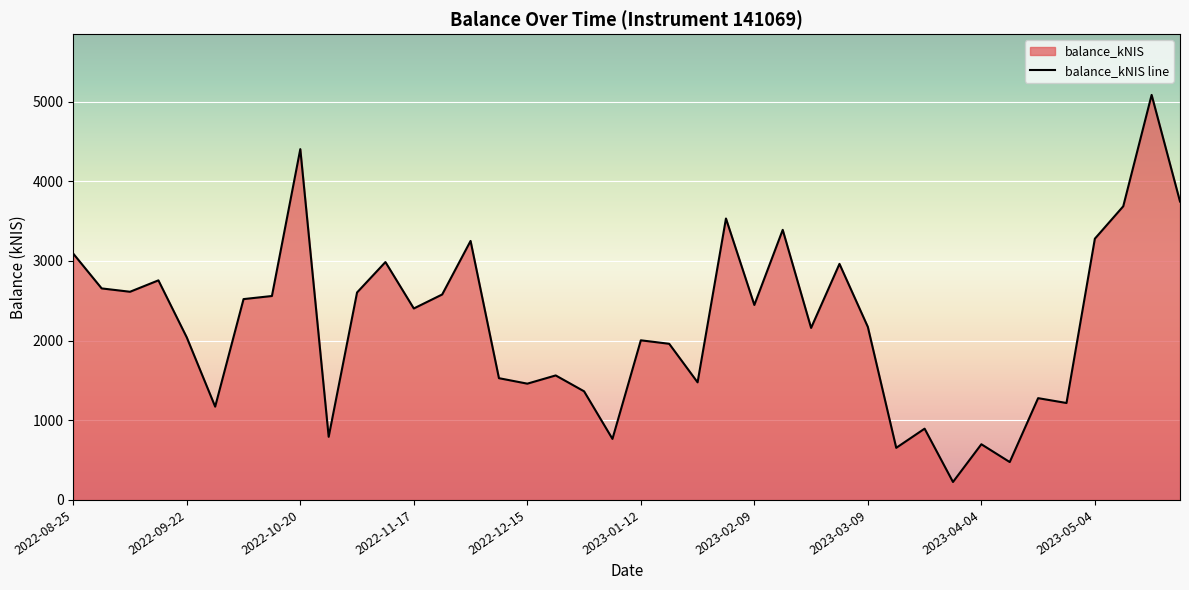

List the labels in order of value, smallest first.

2023-03-30, 2023-04-13, 2023-03-16, 2023-04-04, 2023-01-05, 2022-10-27, 2023-03-23, 2022-09-29, 2023-04-27, 2023-04-20, 2022-12-29, 2022-12-15, 2023-01-26, 2022-12-08, 2022-12-22, 2023-01-19, 2023-01-12, 2022-09-22, 2023-02-23, 2023-03-09, 2022-11-17, 2023-02-09, 2022-10-06, 2022-10-13, 2022-11-24, 2022-11-03, 2022-09-08, 2022-09-01, 2022-09-15, 2023-03-02, 2022-11-10, 2022-08-25, 2022-12-01, 2023-05-04, 2023-02-16, 2023-02-02, 2023-05-11, 2023-05-24, 2022-10-20, 2023-05-18